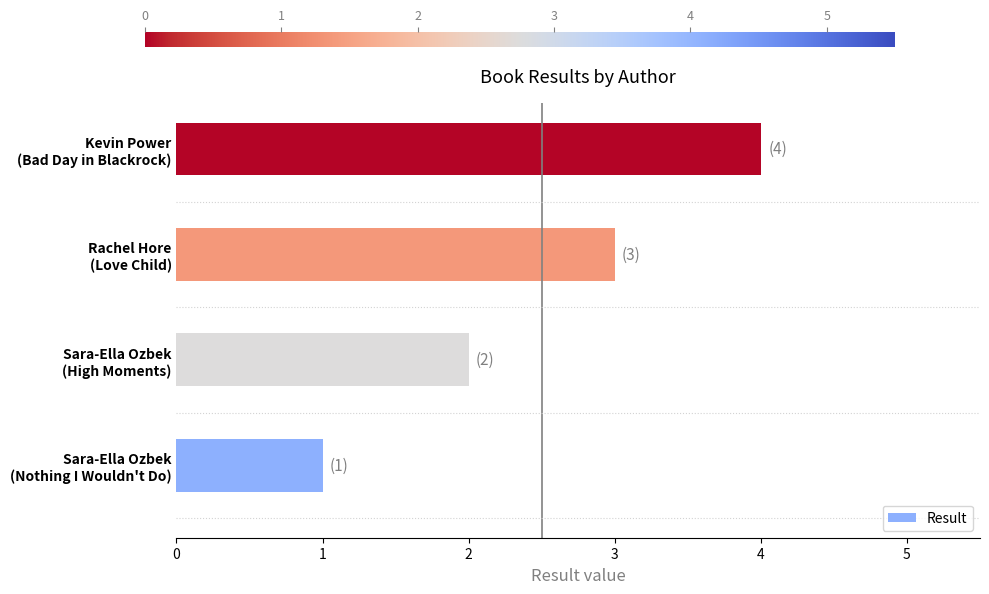

What is the difference between the maximum and minimum values?

3